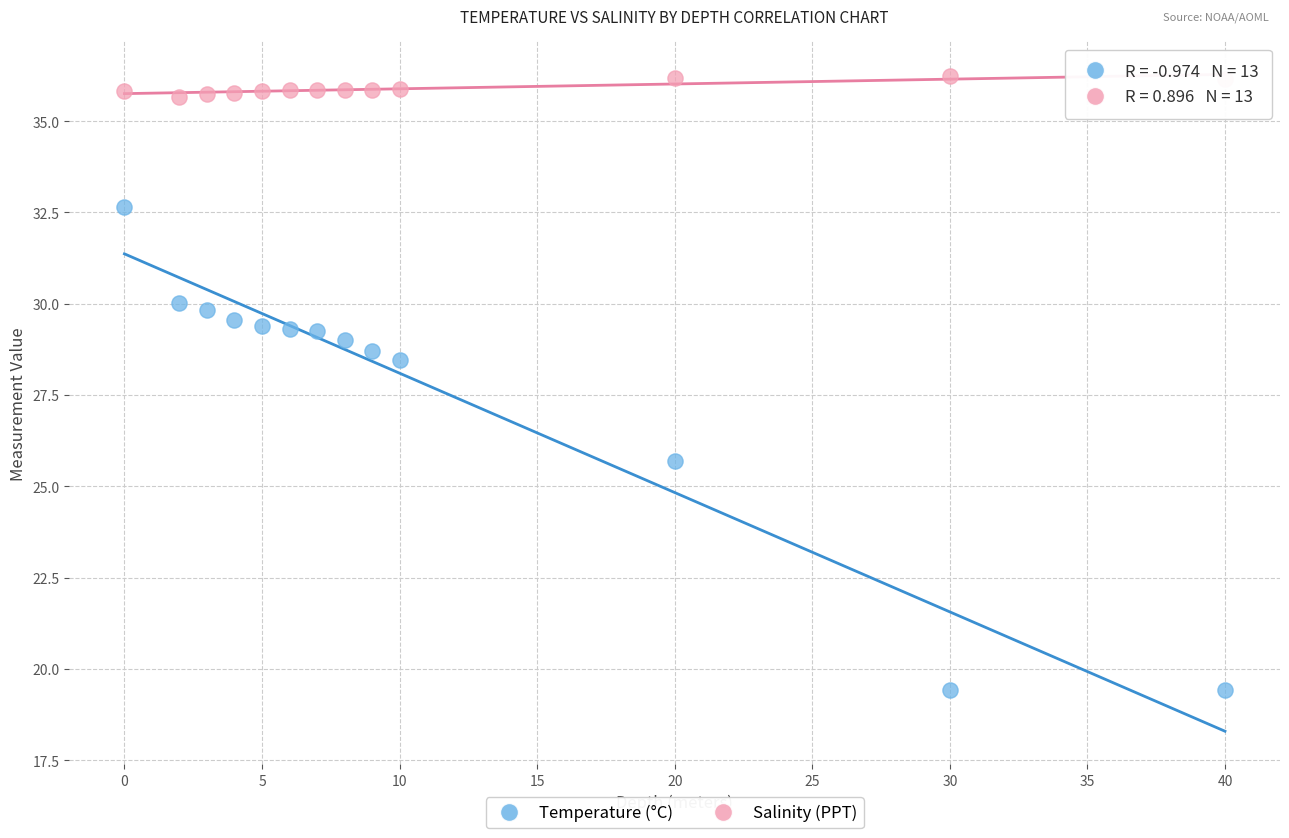

Across all data points, what is the range of Y values (max minus min)?

16.8